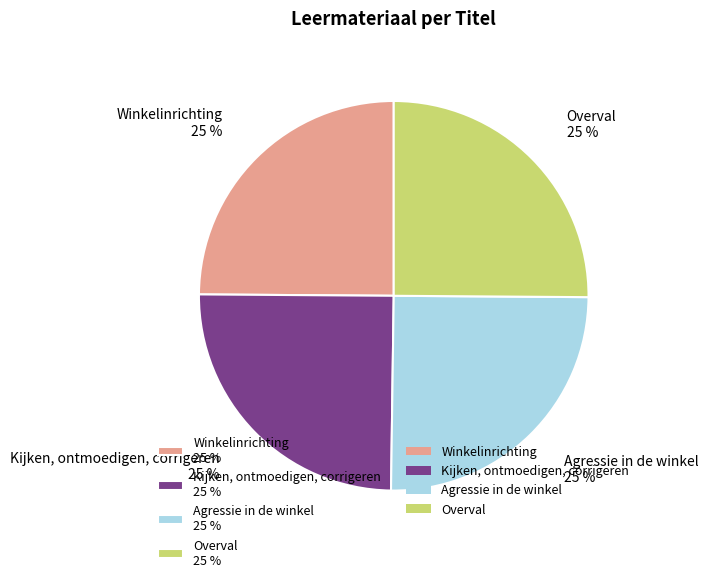

How many segments does this pie chart have?

4